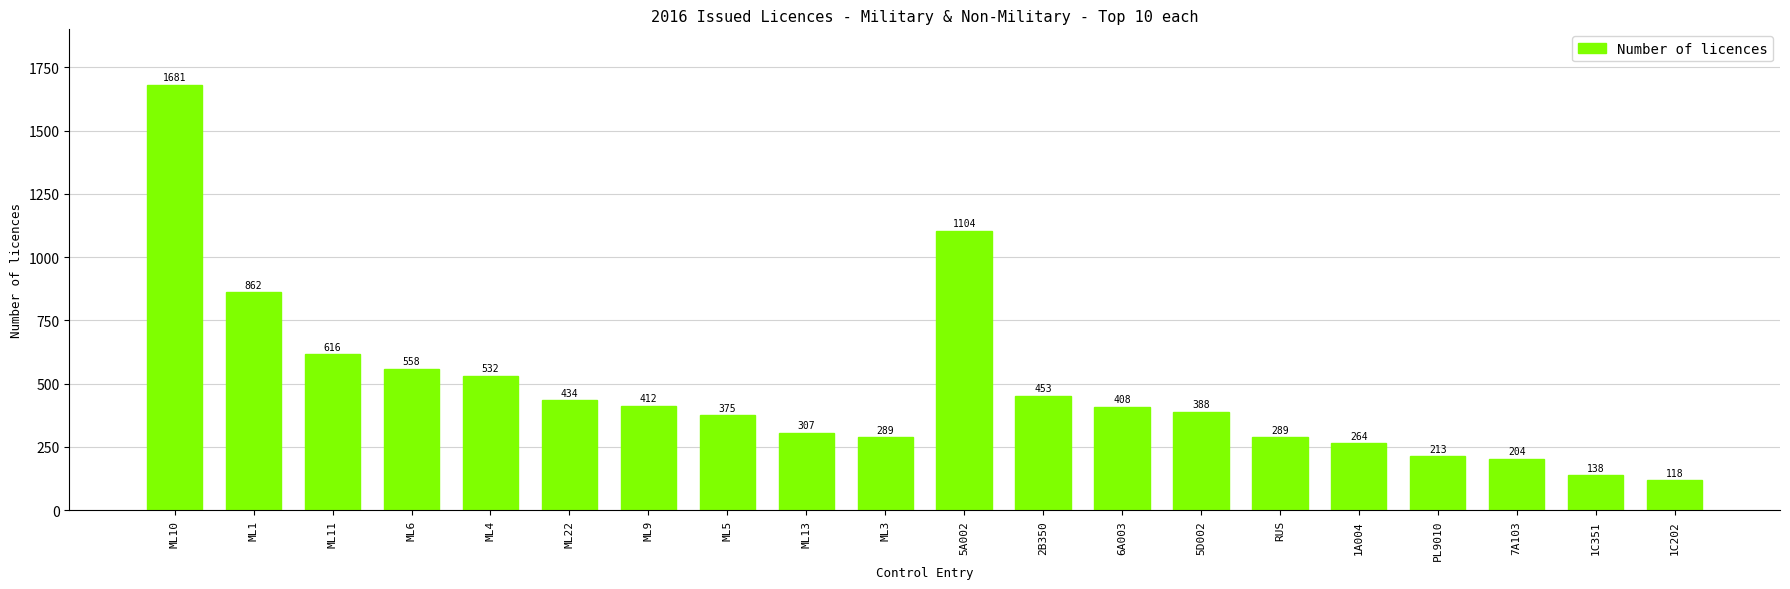

How many values are below 408?

10